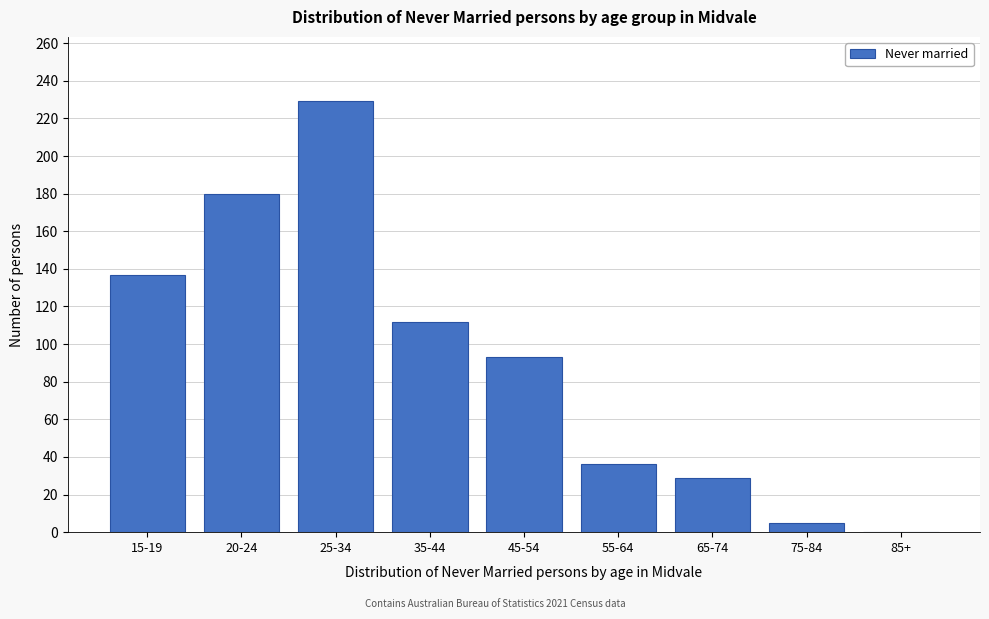

Reading left to right, extract all data points from this chart.

15-19=137	20-24=180	25-34=229	35-44=112	45-54=93	55-64=36	65-74=29	75-84=5	85+=0